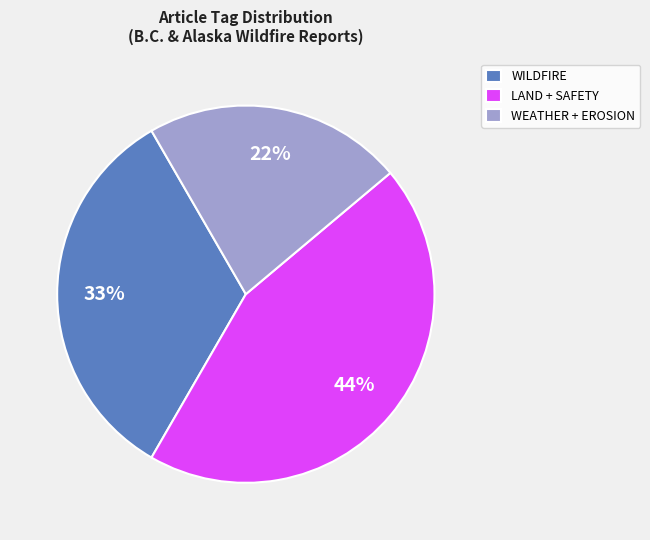

Is it true that WEATHER + EROSION is 22% of the pie?

True